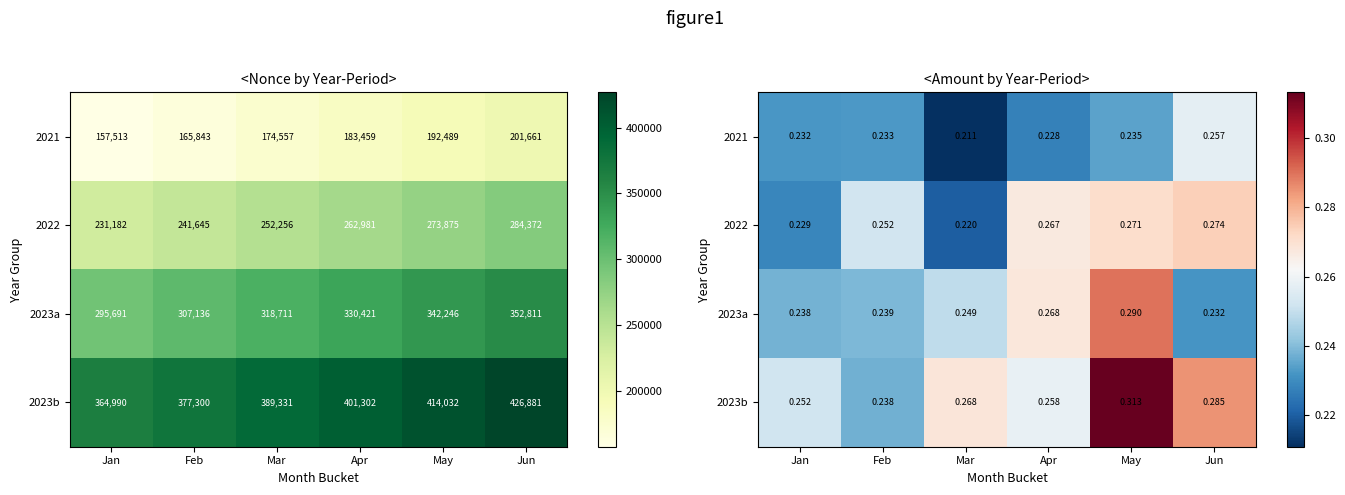

Is the value of 2023b at Mar greater than the value of 2021 at Apr?

Yes